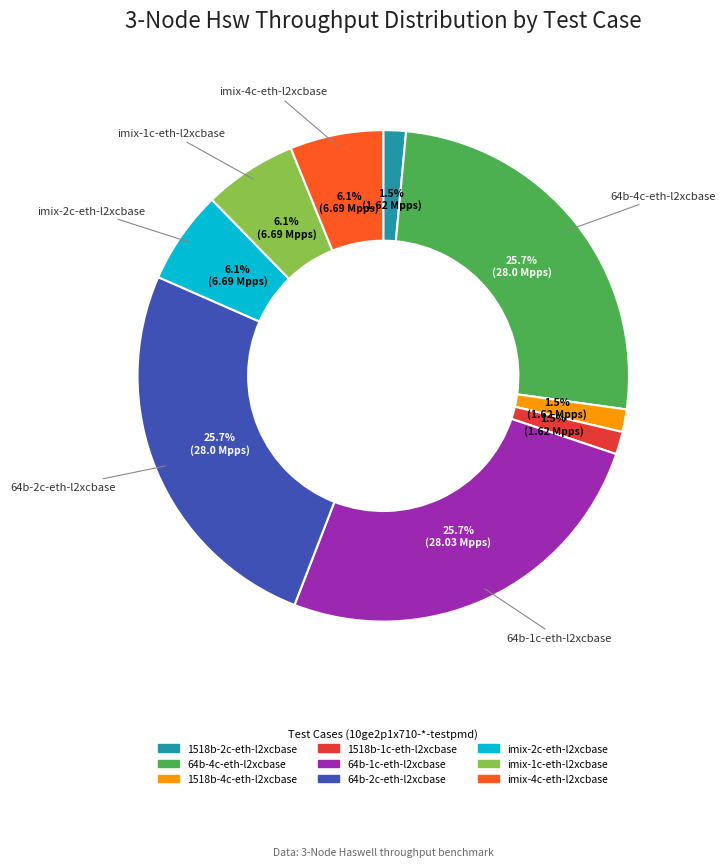

What percentage is NOT represented by 1518b-1c-eth-l2xcbase?

98.5%